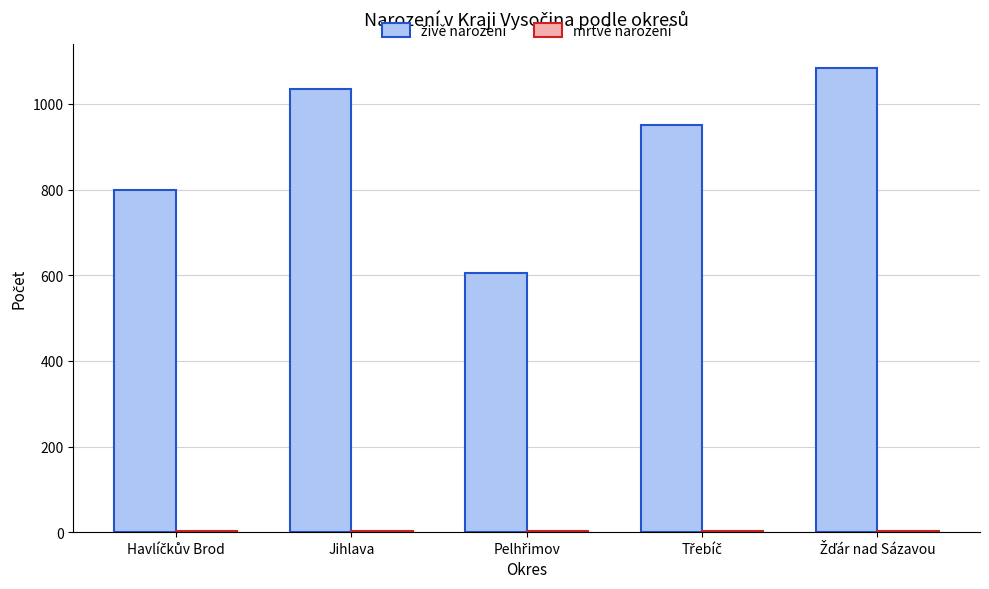

What is the label of the 4th bar from the left?

Třebíč